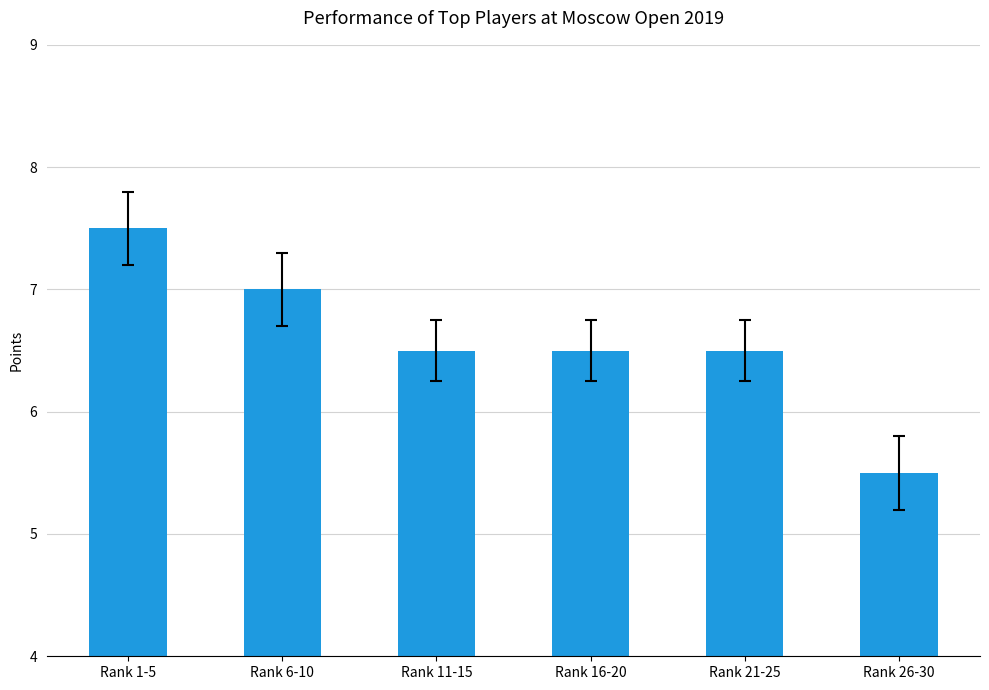

What is the average value?

6.6